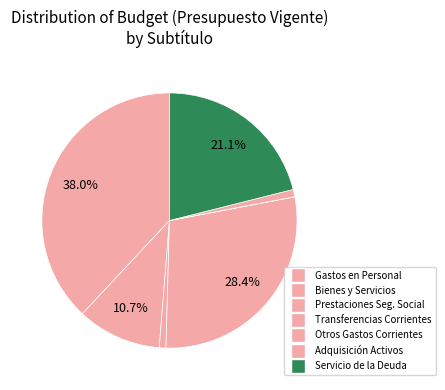

Is there a majority slice in this chart?

No